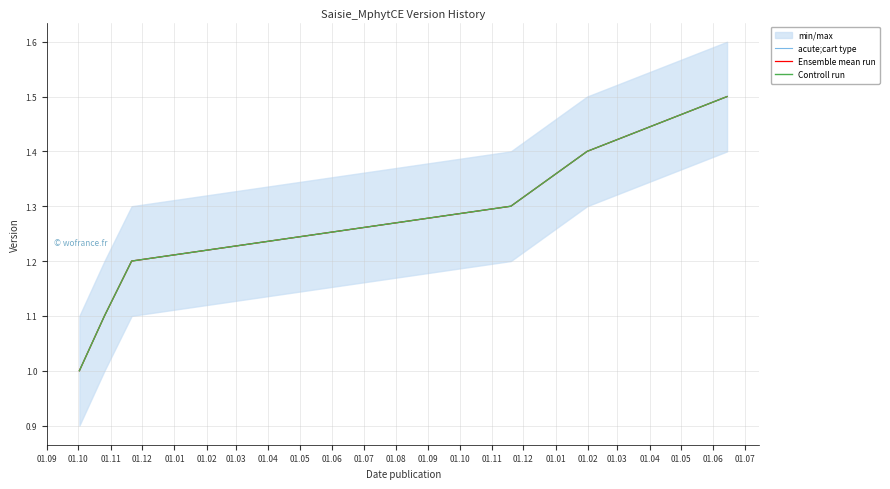

True or false: Ensemble mean run and Controll run cross at least once.

False